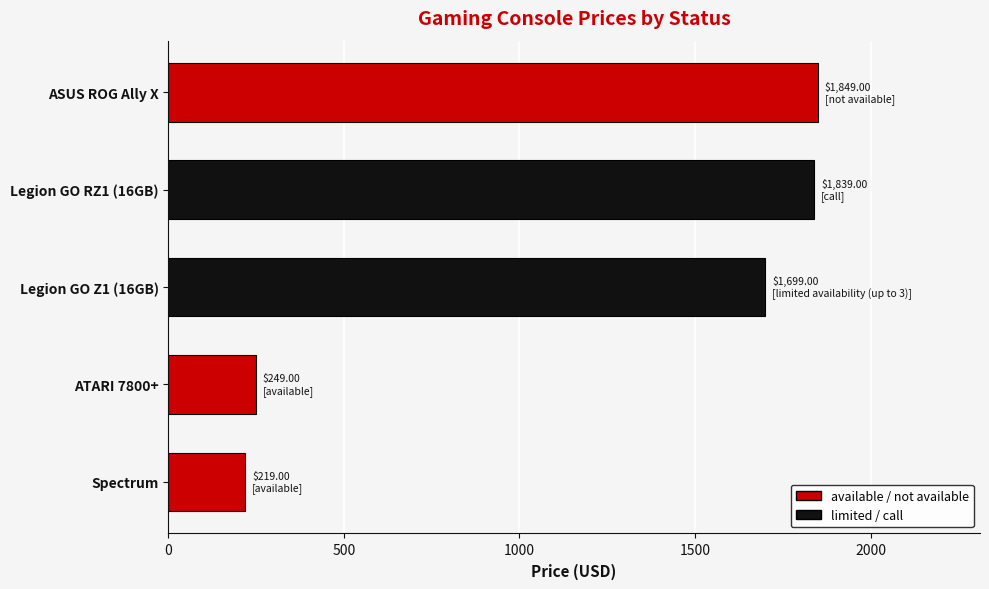

Which has a higher value, ASUS ROG Ally X or Legion GO Z1 (16GB)?

ASUS ROG Ally X